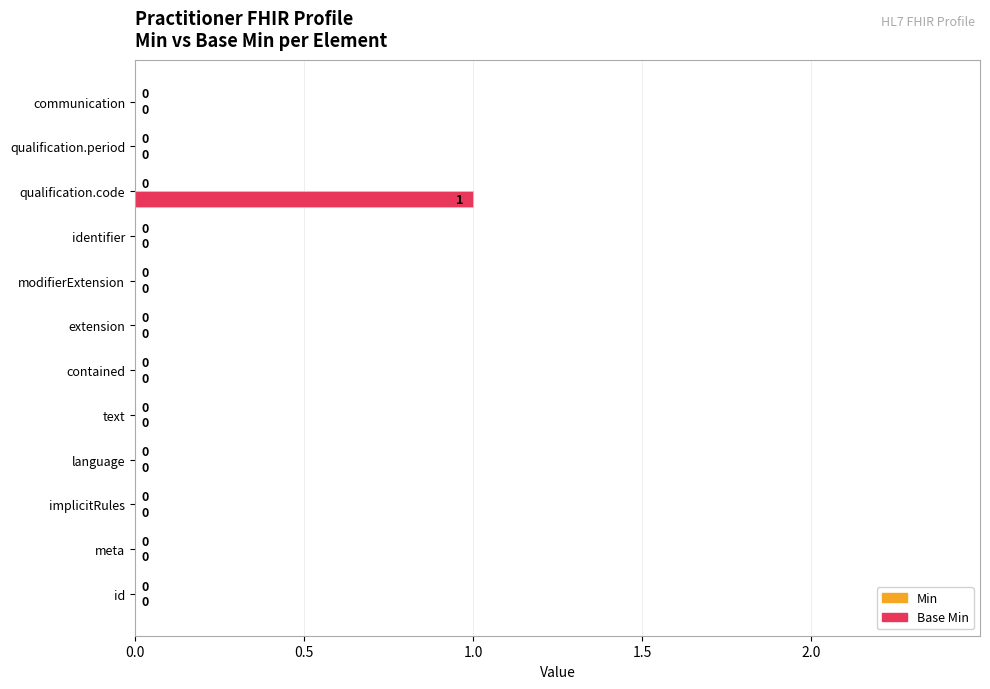

How many values are between 0 and 1?

12